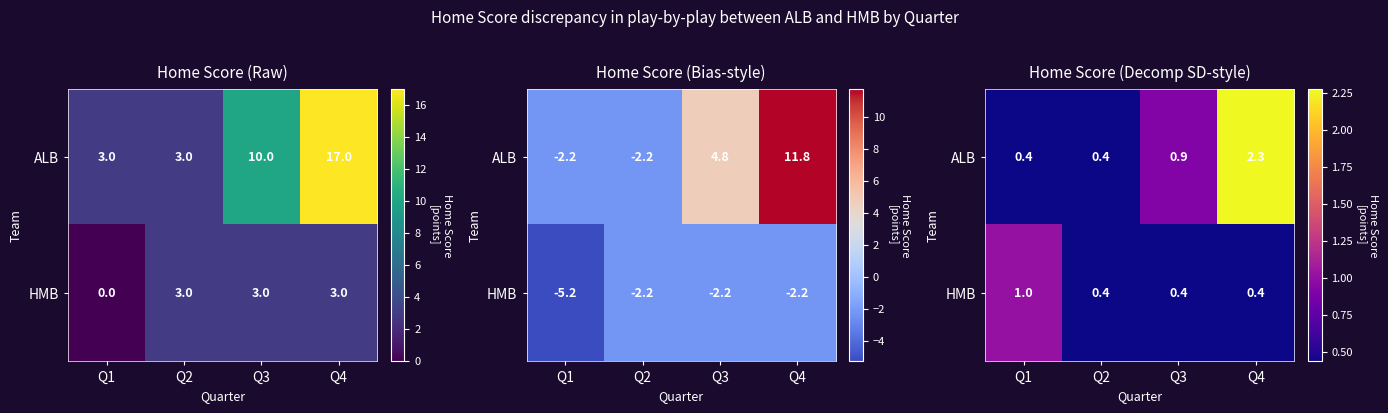

Rank the series at Q2 from highest to lowest value.

ALB, HMB